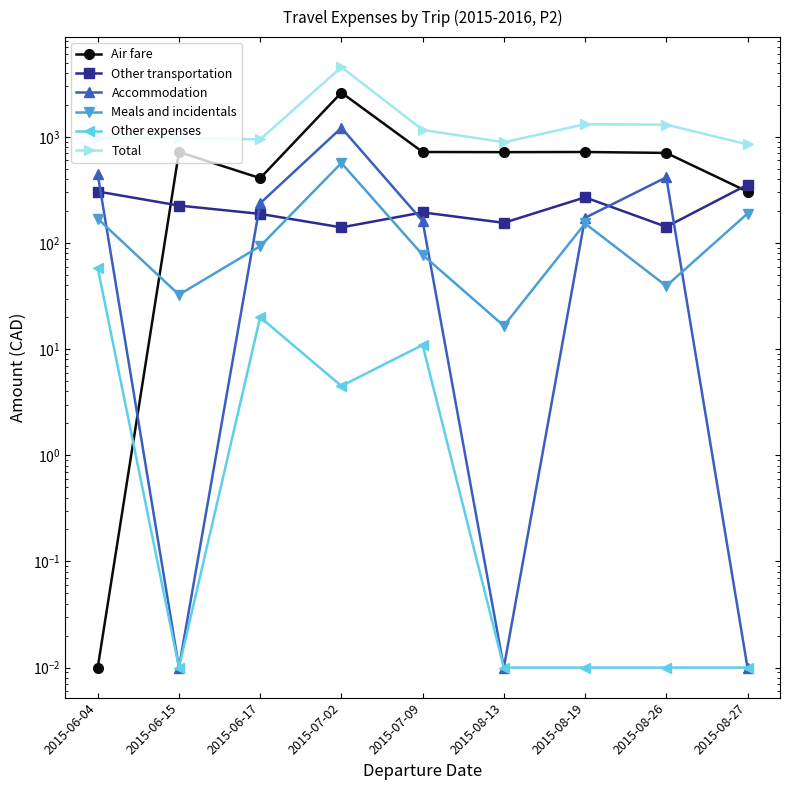

At which label is Accommodation closest to 608?

2015-06-04